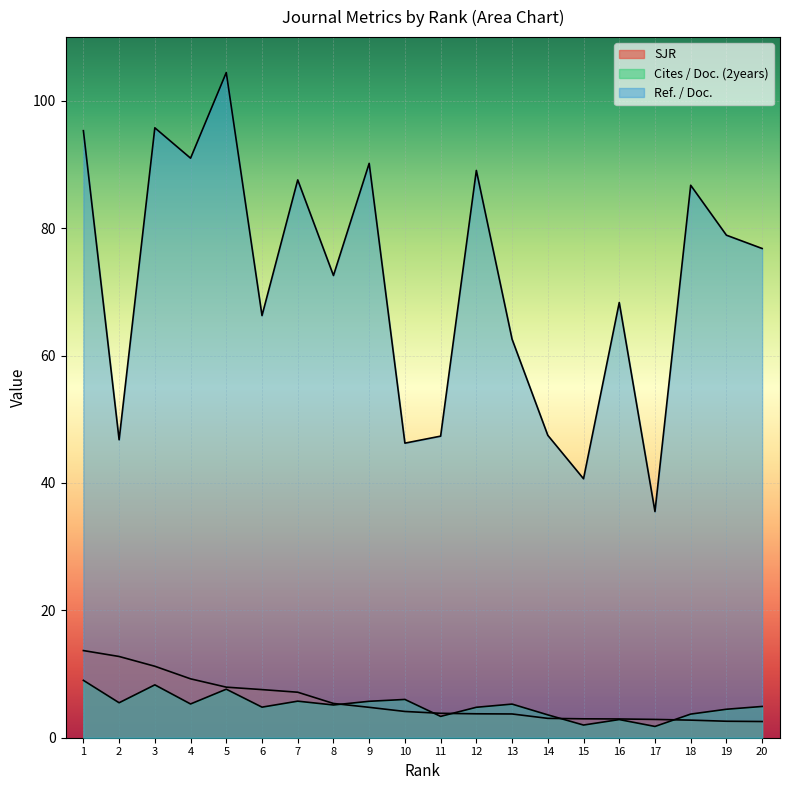

At how many categories does at least one series exceed 63?

13